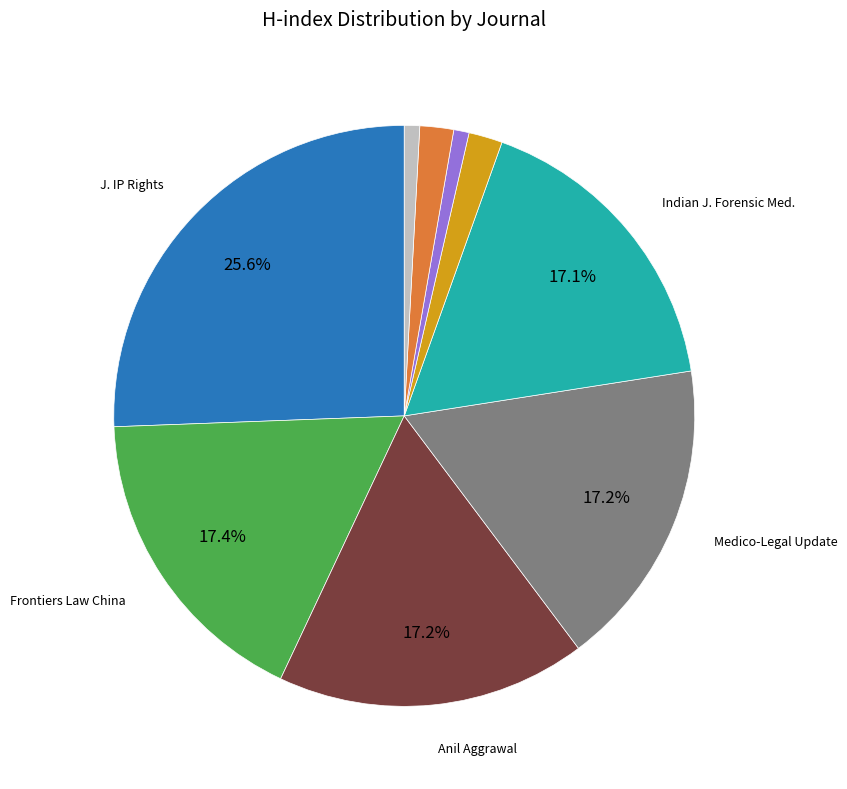

Is there any slice that represents more than half of the pie?

No